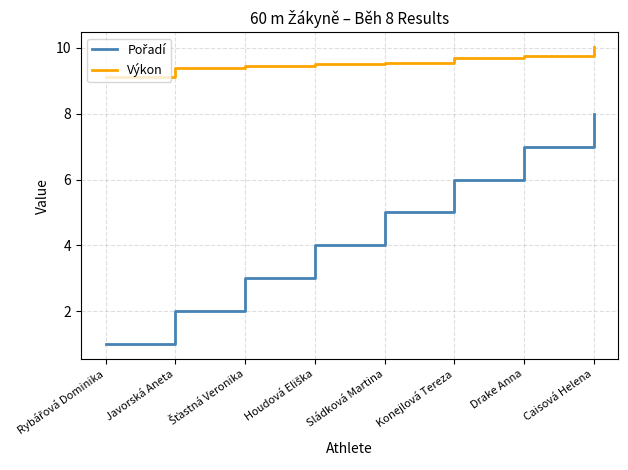

What is the spread (max minus min) of values at Drake Anna?

2.8